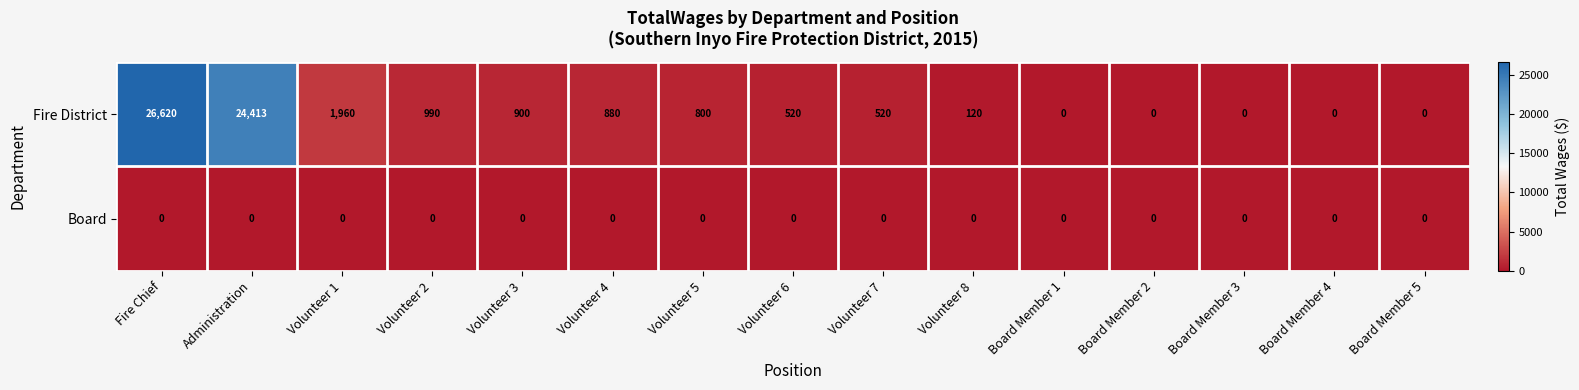

The Fire District series shows 35579 at Fire Chief. True or false?

False